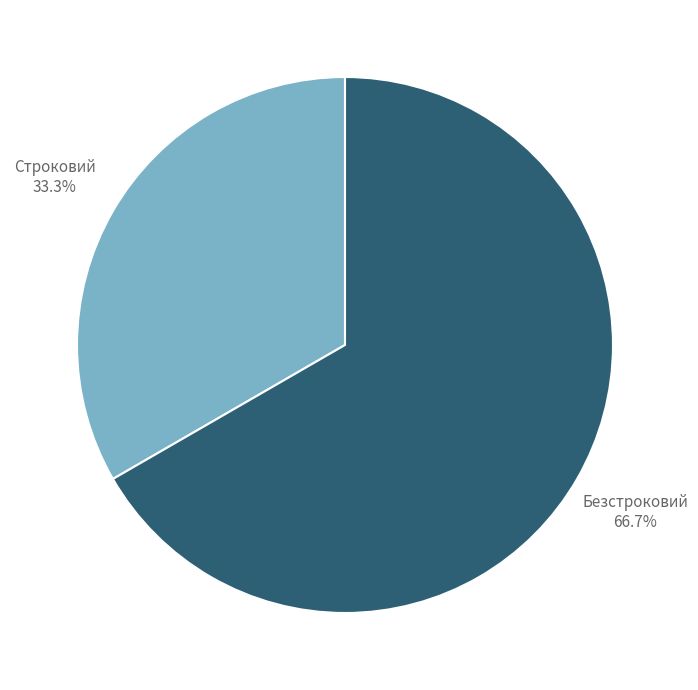

Rank the categories by value from highest to lowest.

Безстроковий, Строковий